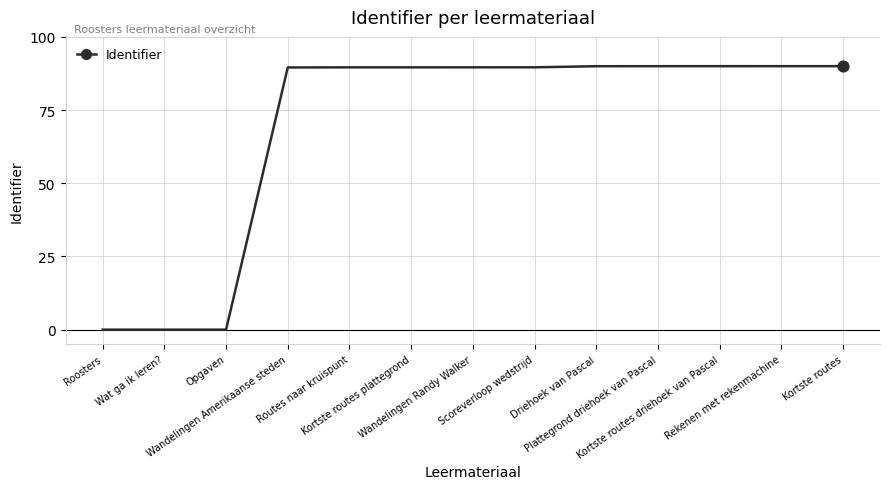

Approximately how many times larger is the value at Plattegrond driehoek van Pascal compared to Wandelingen Amerikaanse steden?

1.0